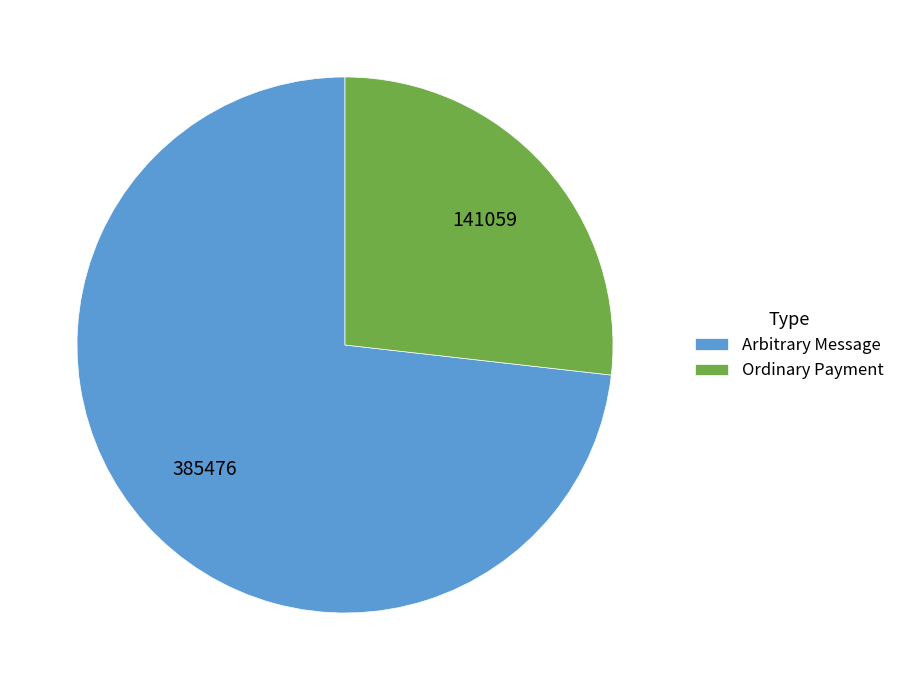

Which has a higher value, Arbitrary Message or Ordinary Payment?

Arbitrary Message